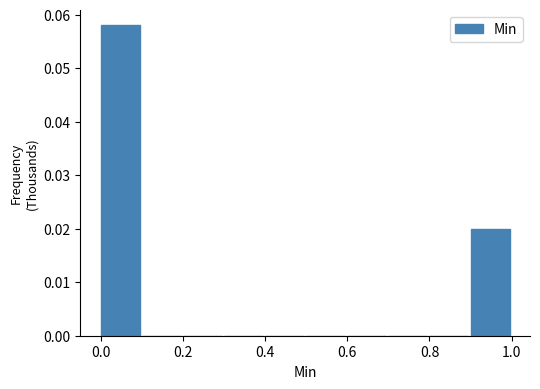

Which range on the x-axis has the tallest bar?

0.0 to 0.1